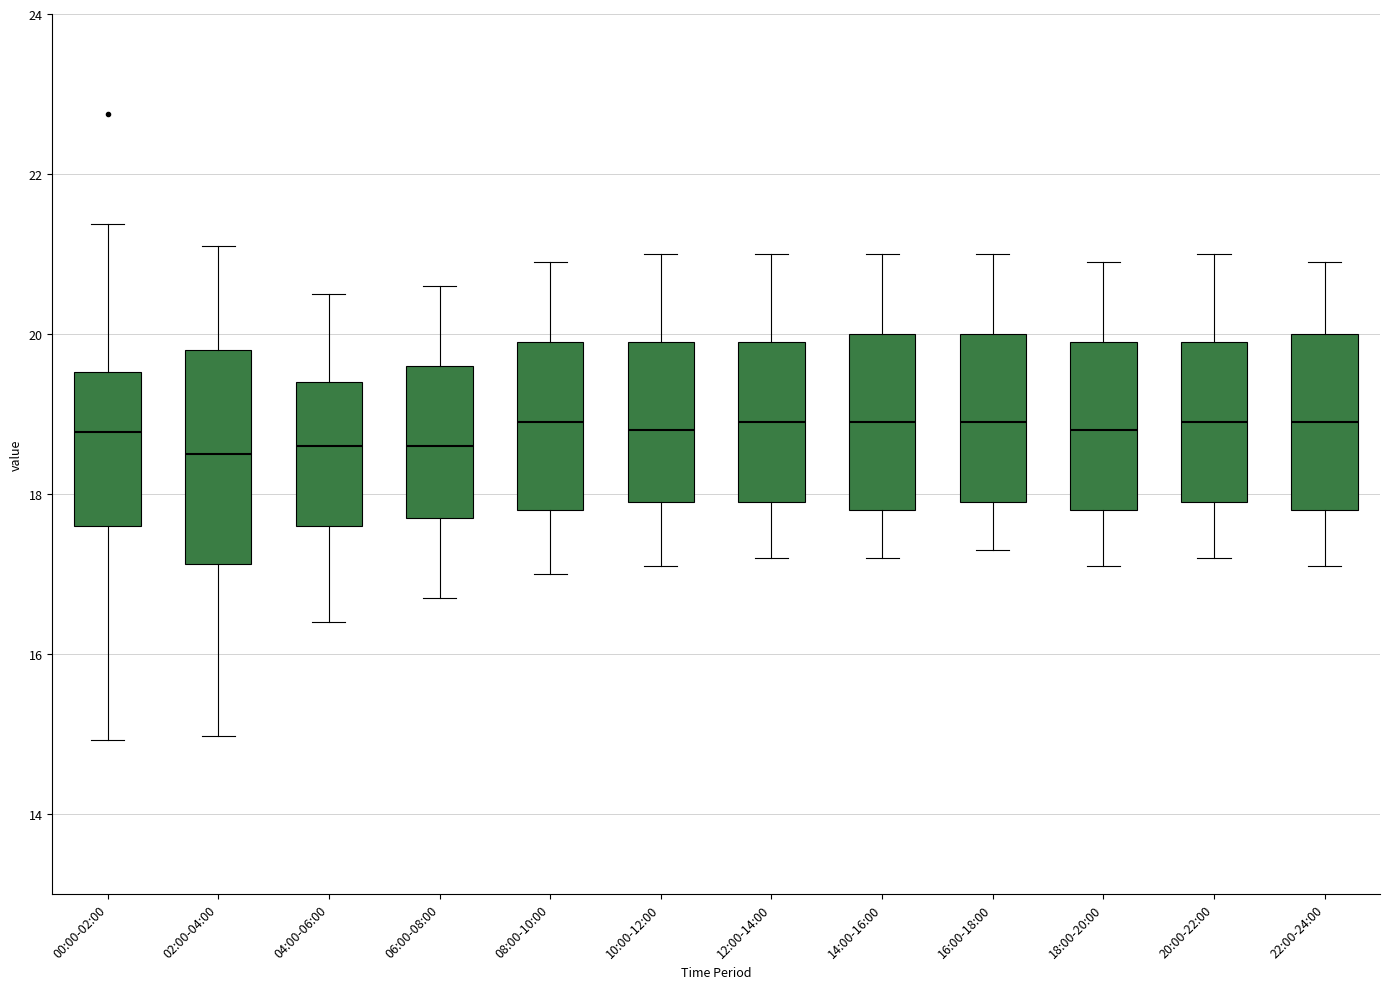

Which box is the tallest, from its lower edge to its upper edge?

02:00-04:00